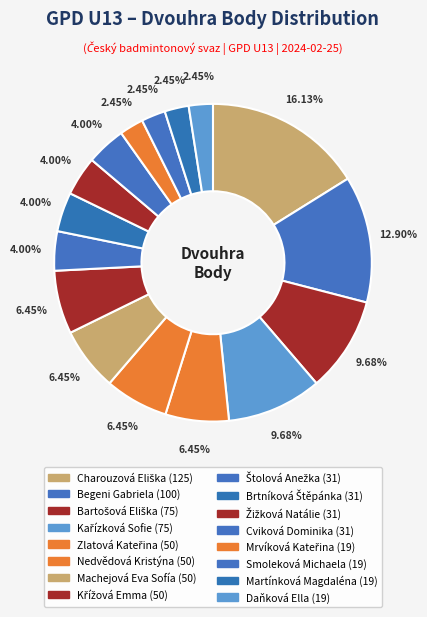

True or false: Štolová Anežka accounts for 4% of the total.

True